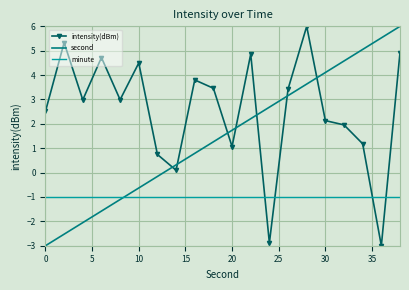

What is the lowest value of the second series?

-3.0